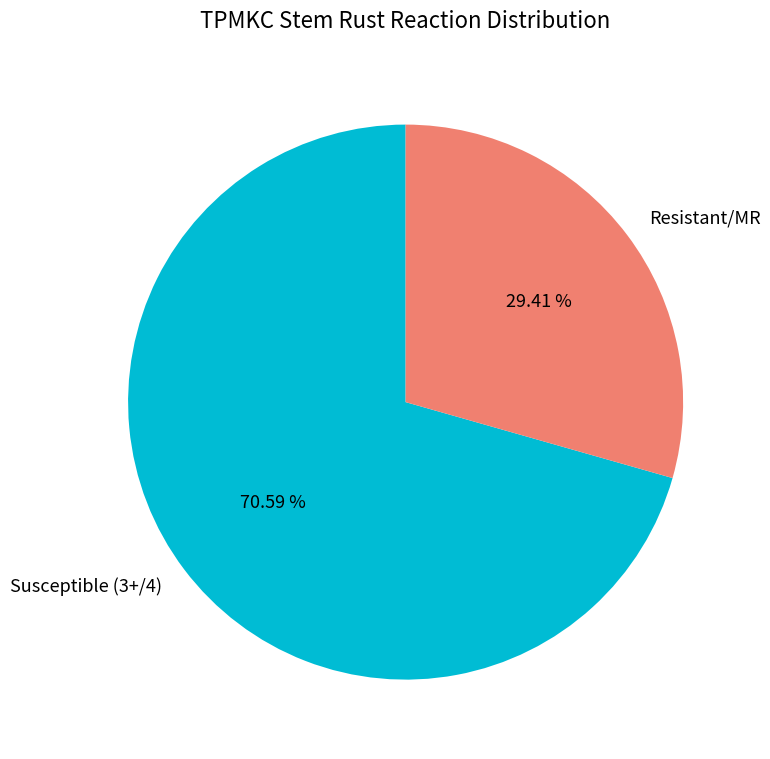

Which category has the smallest portion of the pie?

Resistant/MR